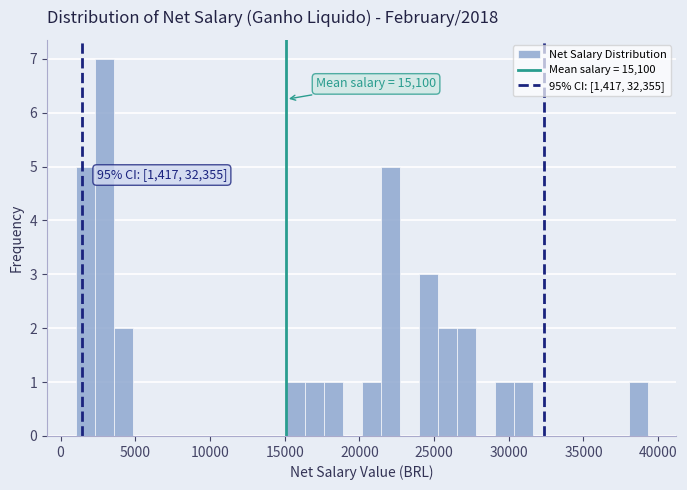

Around what value on the x-axis is the tallest bar? Give the approximate position of its centre, as read against the axis.

3000